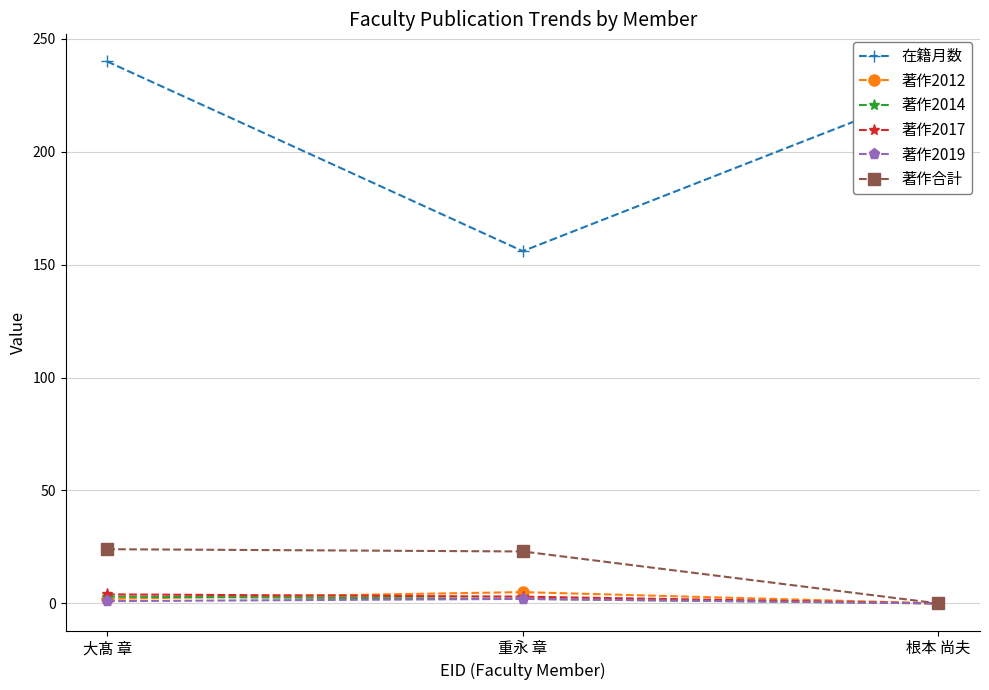

What is the value of the 著作2012 point at the 1st from the left?

2